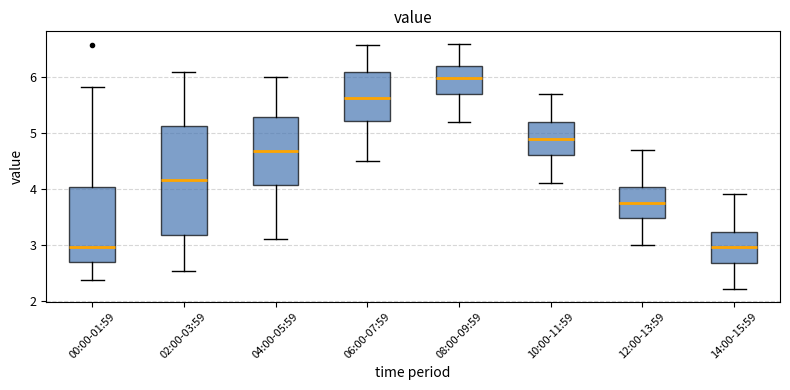

Reading left to right, transcribe this box plot: for each box, give where its median line is, the range the box spans, and where its two whiskers end, as read against the y-axis. The values are not printed on the chart, so give them approximately, as read against the axis.

00:00-01:59: median 3.0, box 2.7 to 4.0, whiskers 2.4 to 5.8
02:00-03:59: median 4.2, box 3.2 to 5.1, whiskers 2.5 to 6.1
04:00-05:59: median 4.7, box 4.1 to 5.3, whiskers 3.1 to 6.0
06:00-07:59: median 5.6, box 5.2 to 6.1, whiskers 4.5 to 6.6
08:00-09:59: median 6.0, box 5.7 to 6.2, whiskers 5.2 to 6.6
10:00-11:59: median 4.9, box 4.6 to 5.2, whiskers 4.1 to 5.7
12:00-13:59: median 3.8, box 3.5 to 4.0, whiskers 3.0 to 4.7
14:00-15:59: median 3.0, box 2.7 to 3.2, whiskers 2.2 to 3.9